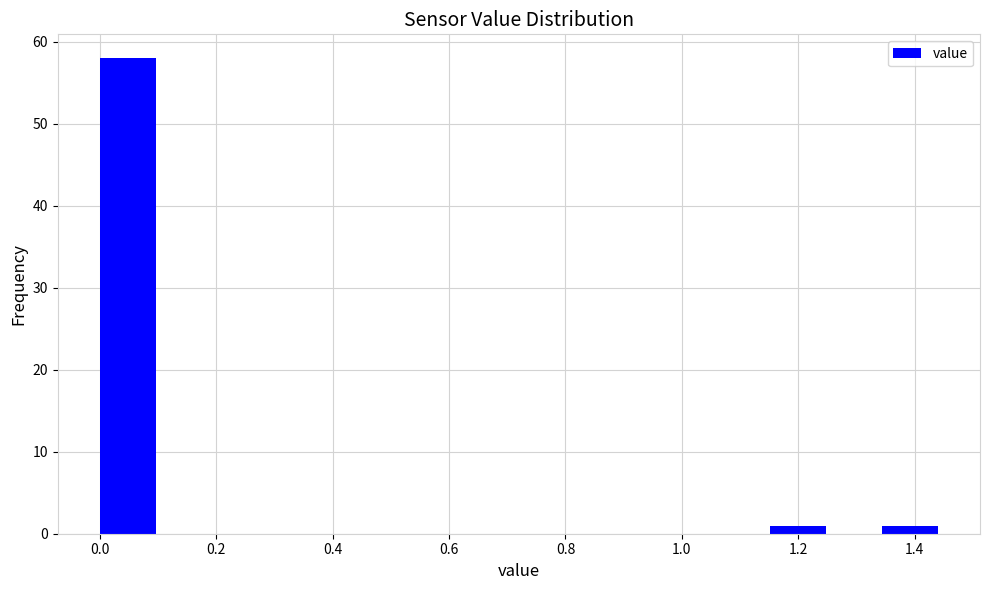

Reading left to right, list every bar in this chart as the range it spans on the x-axis followed by its height. Neither the bar edges nor the heights are printed on the chart, so give them approximately, as read against the axes.

0.000 to 0.096: 58
0.096 to 0.192: 0
0.192 to 0.288: 0
0.288 to 0.384: 0
0.384 to 0.480: 0
0.480 to 0.576: 0
0.576 to 0.672: 0
0.672 to 0.768: 0
0.768 to 0.864: 0
0.864 to 0.960: 0
0.960 to 1.056: 0
1.056 to 1.152: 0
1.152 to 1.248: 1
1.248 to 1.344: 0
1.344 to 1.440: 1